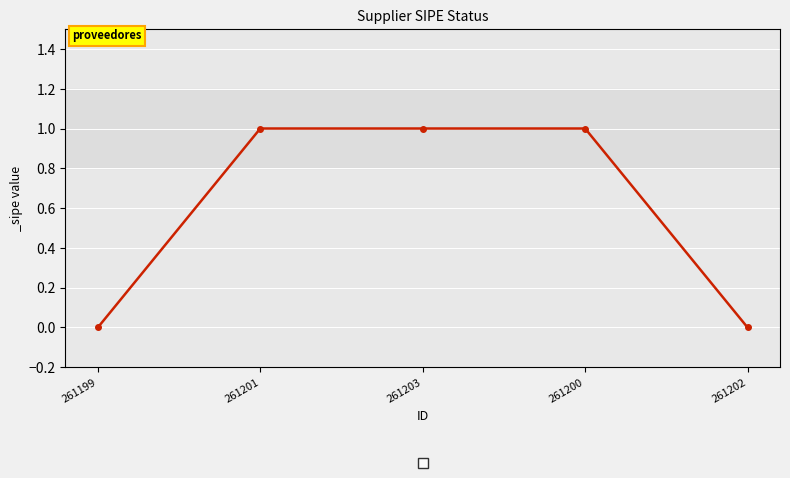

What is the label of the 5th point from the right?

261199